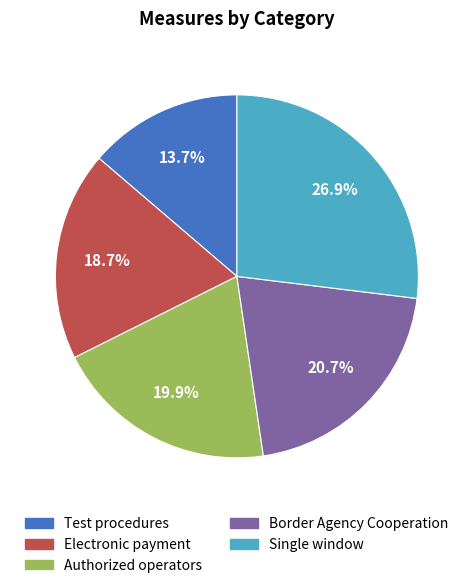

What percentage do Electronic payment and Single window together represent?

45.6%